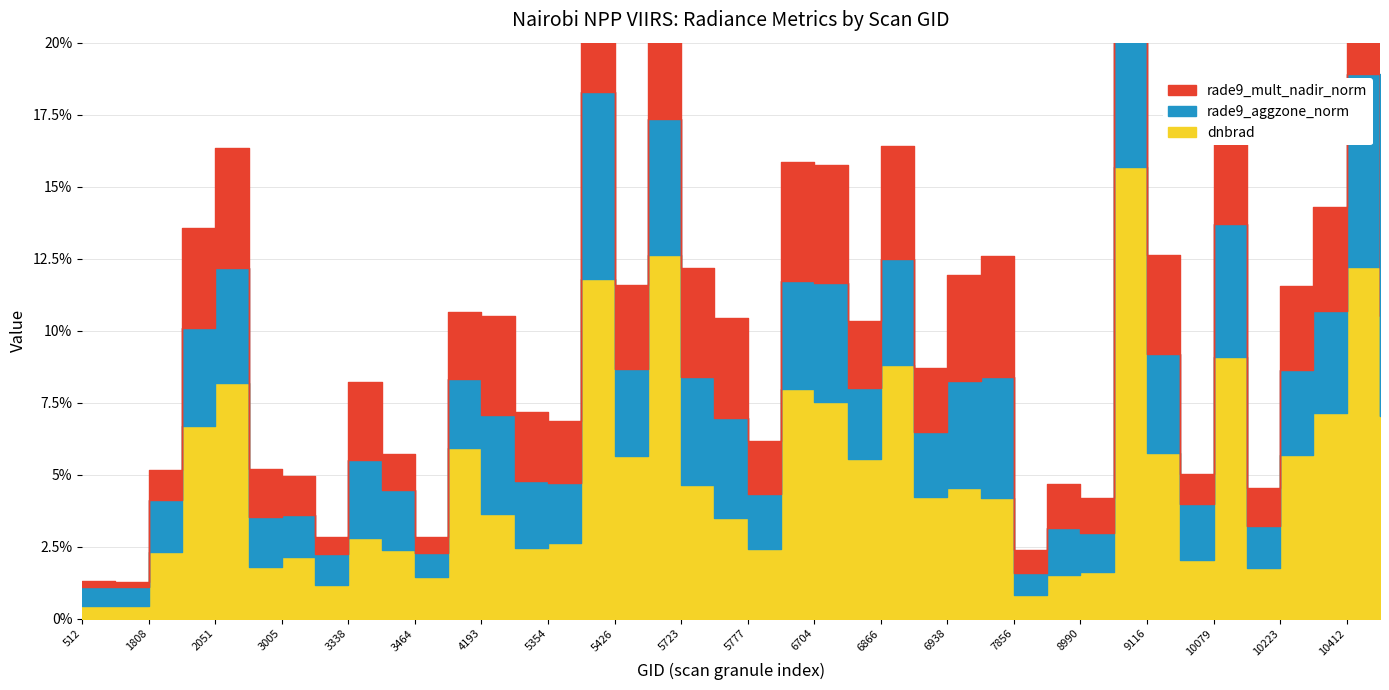

How many times do rade9_mult_nadir_norm and rade9_aggzone_norm cross each other?

18